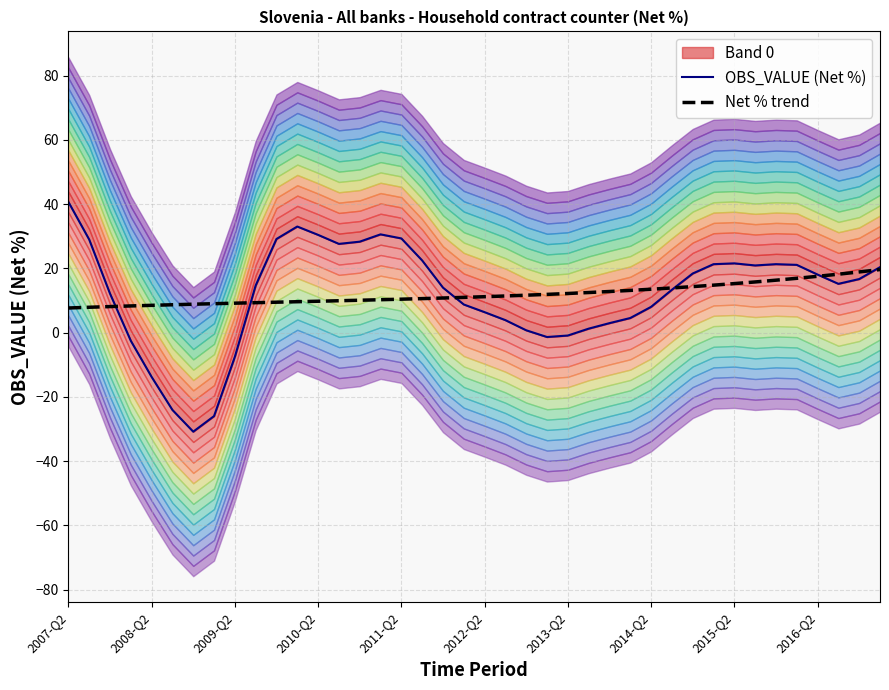

What is the sum of the OBS_VALUE (Net %) values at 38 and 21?

20.6